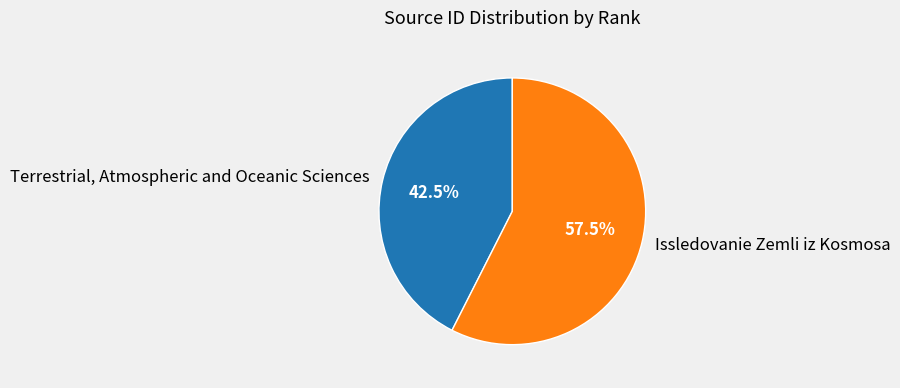

What portion of the pie excludes Terrestrial, Atmospheric and Oceanic Sciences?

57.5%